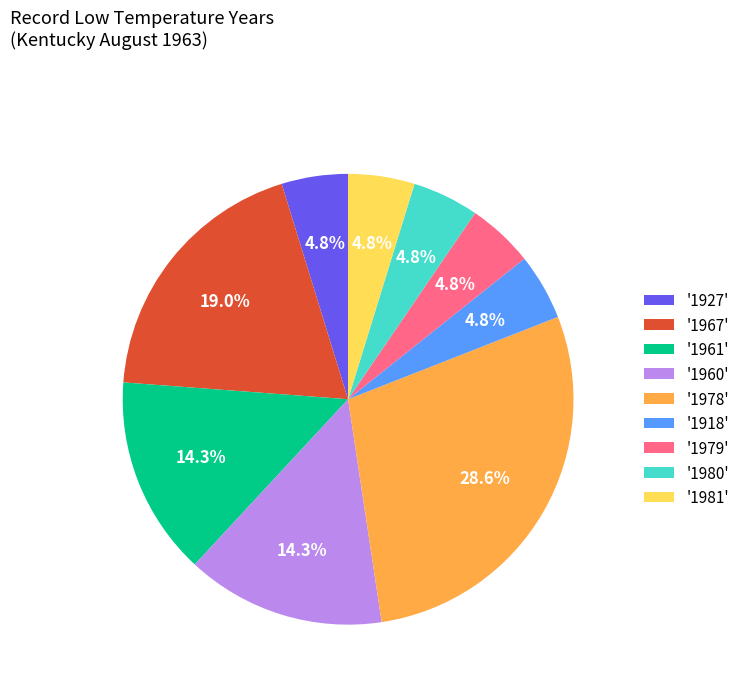

What is the ratio of the value at '1918' to the value at '1960'?

0.3